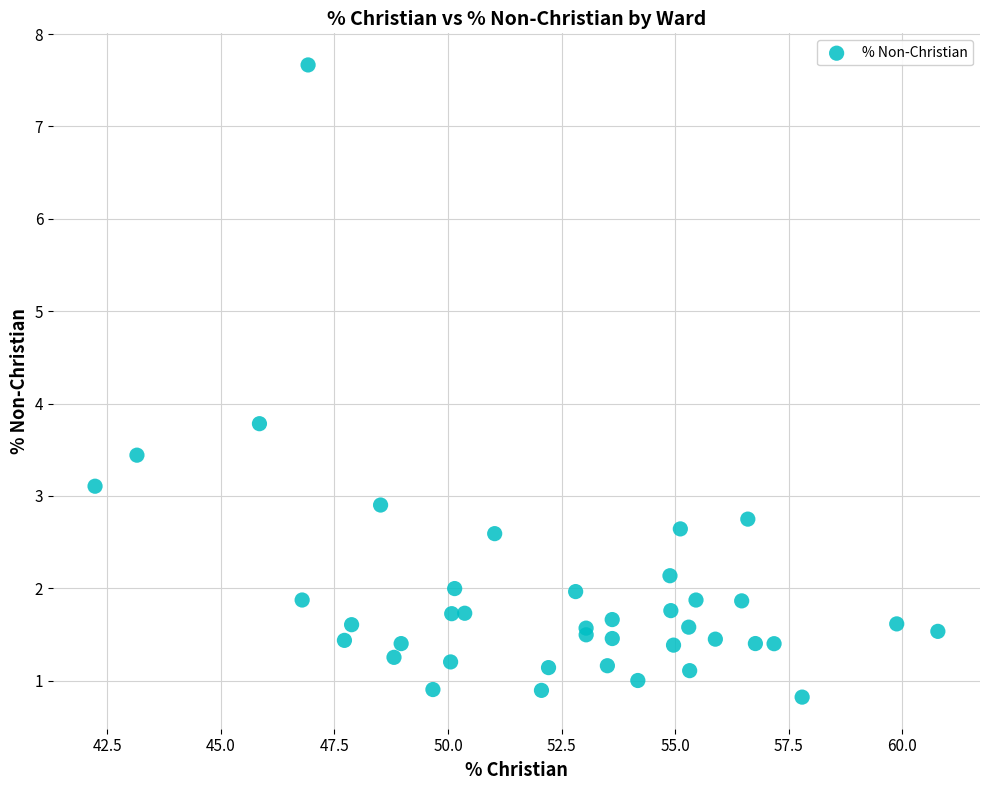

What Y value in the scatter plot is closest to 4?

3.8